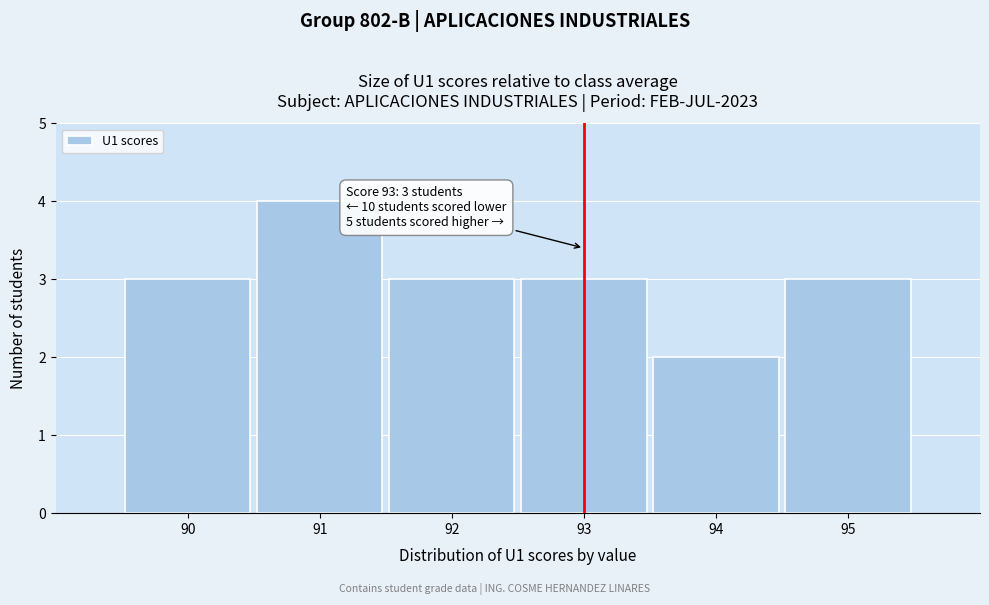

Reading left to right, extract all data points from this chart.

3	4	3	3	2	3